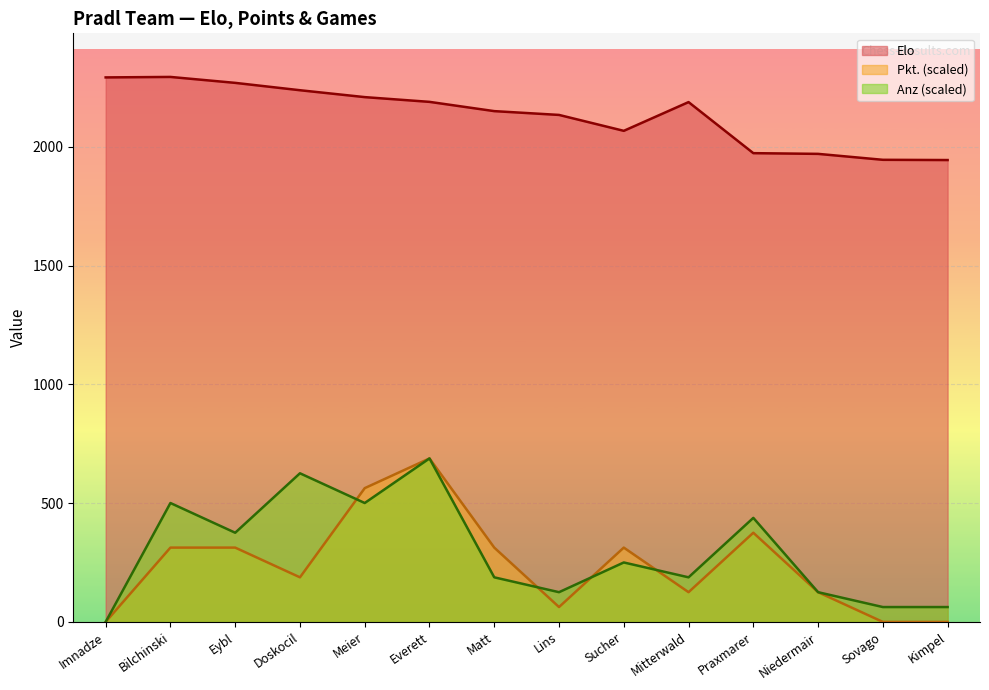

True or false: Anz and Pkt. intersect in this chart.

True